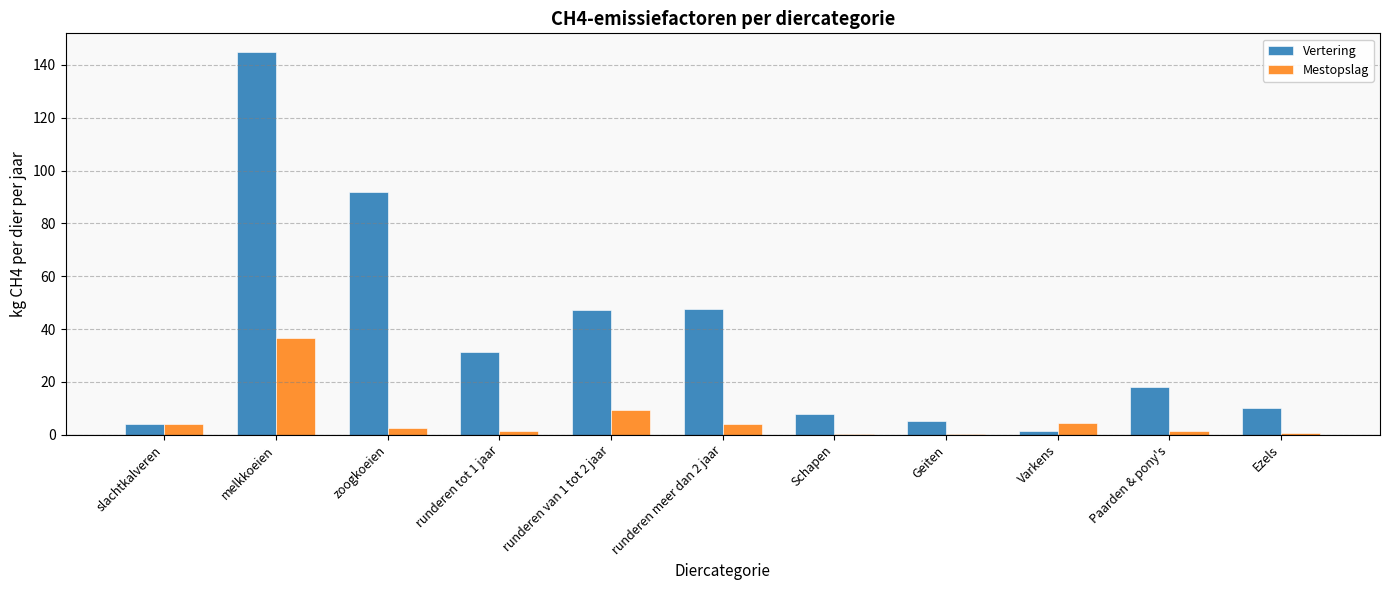

True or false: Vertering has a value of 26.1 at Paarden & pony's.

False